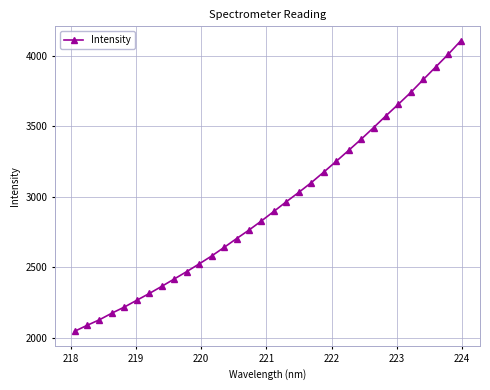

True or false: the data has more than 1 interior local peaks.

False